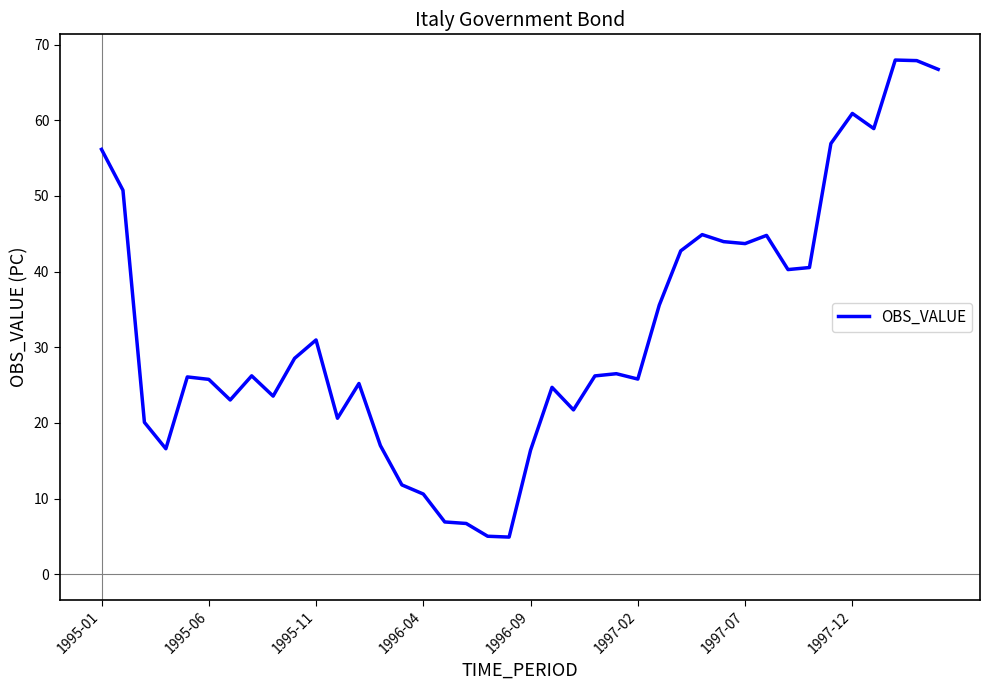

What is the maximum value shown in the chart?

68.0